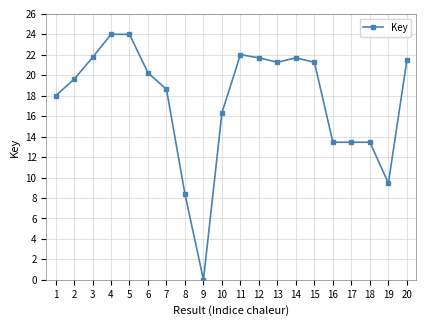

What value does the data have at 11?

22.0